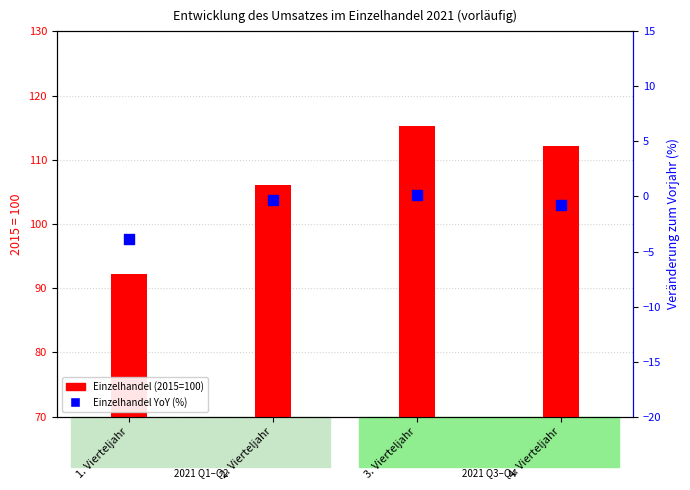

What is the total value across all series at 1. Vierteljahr?

88.3